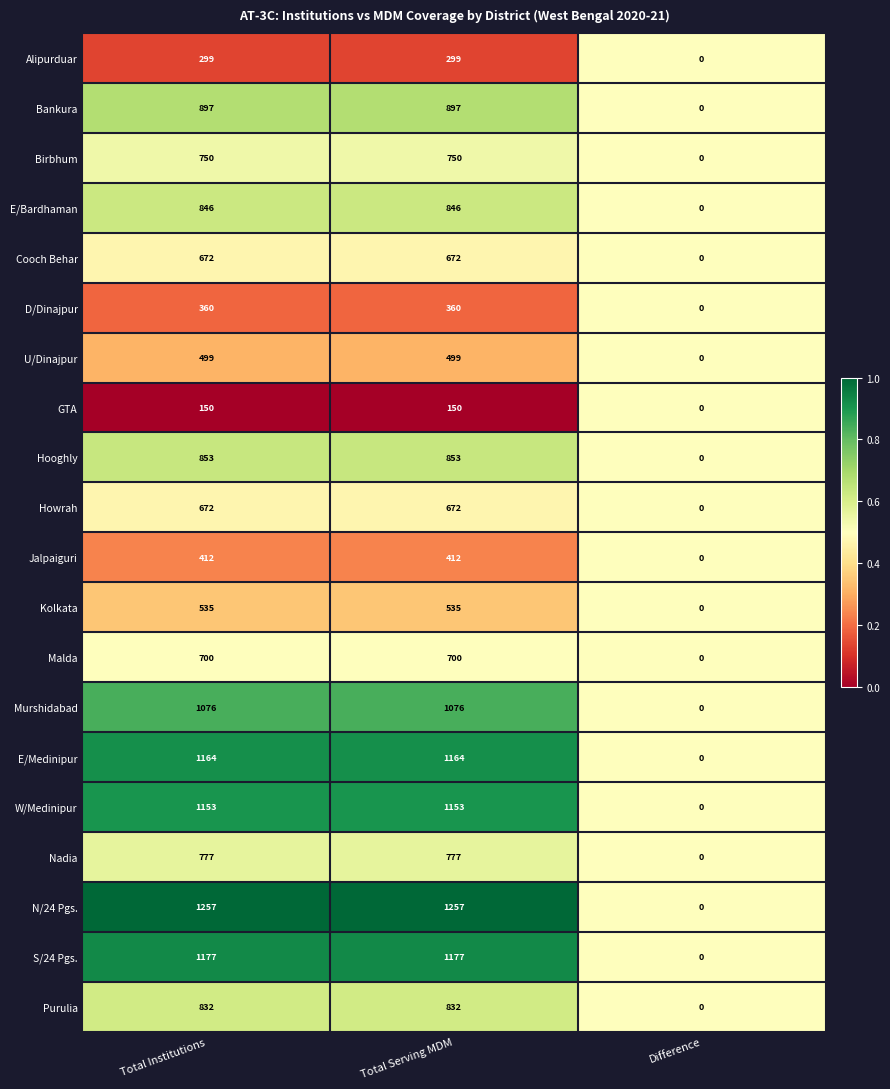

What is the greatest value displayed?

1257